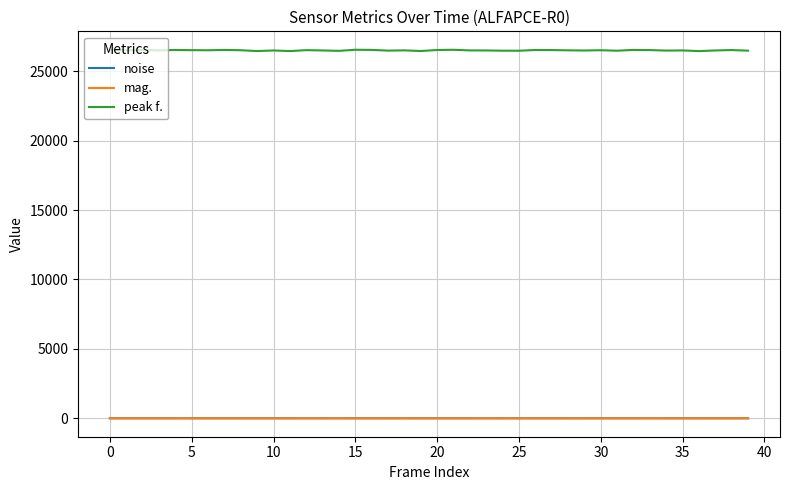

What is the minimum value shown in the chart?

1.0